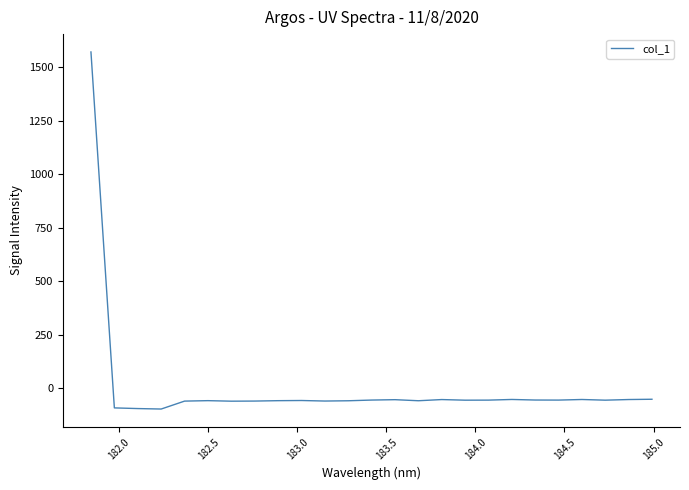

What is the minimum value shown in the chart?

-97.8